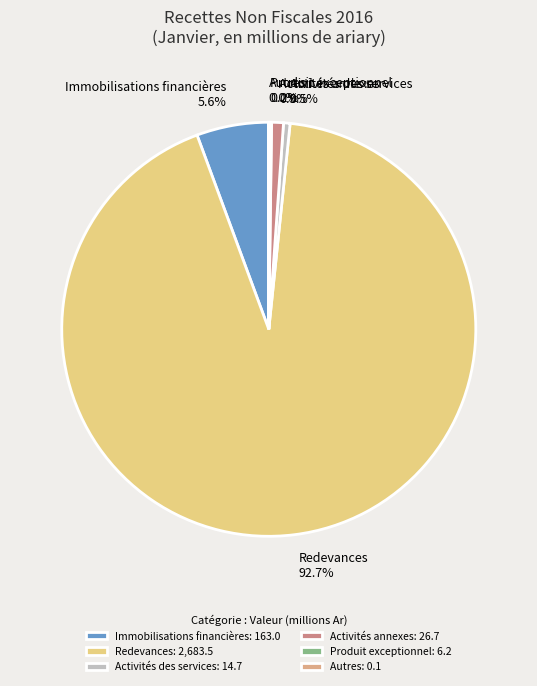

To the nearest percent, what is the average slice percentage?

17%